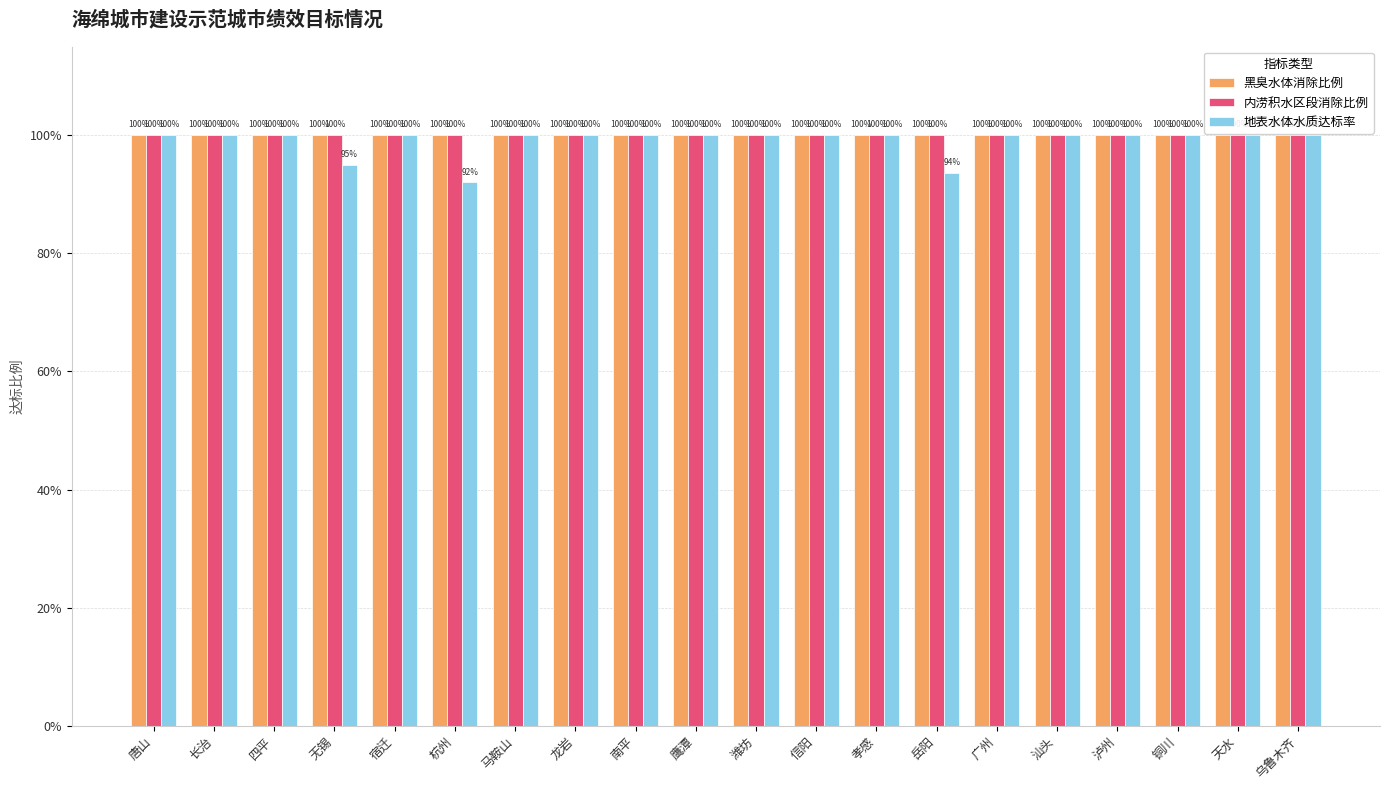

Between 信阳 and 乌鲁木齐, which is larger?

信阳